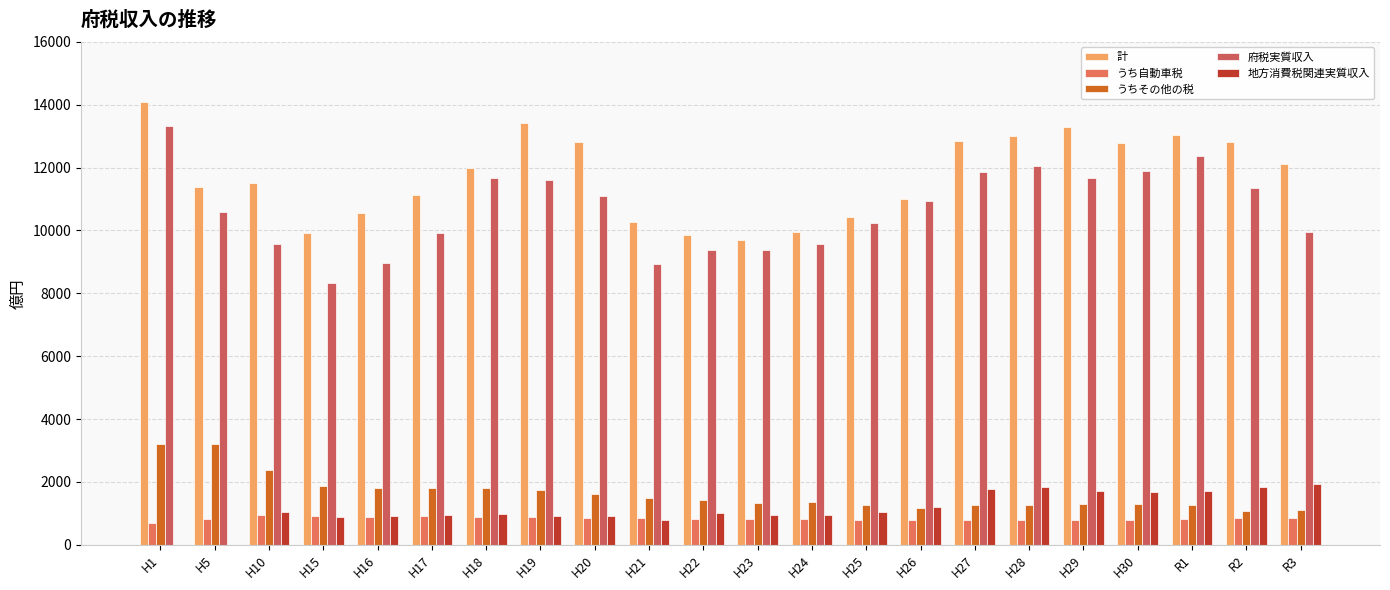

How many categories are shown in the chart?

22